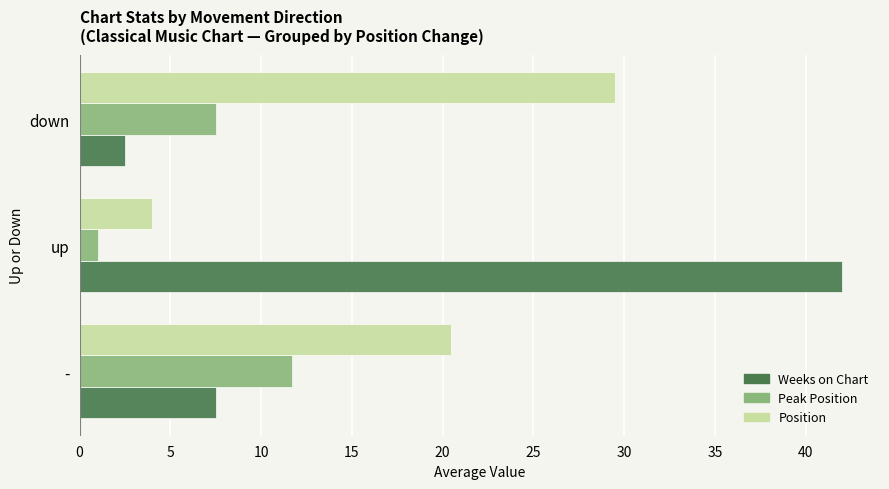

Is the value of Position at - greater than the value of Weeks on Chart at -?

Yes